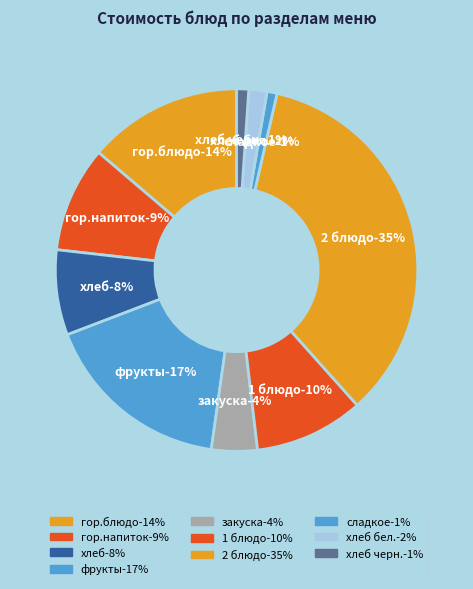

To the nearest percent, what portion does хлеб бел. represent?

2%